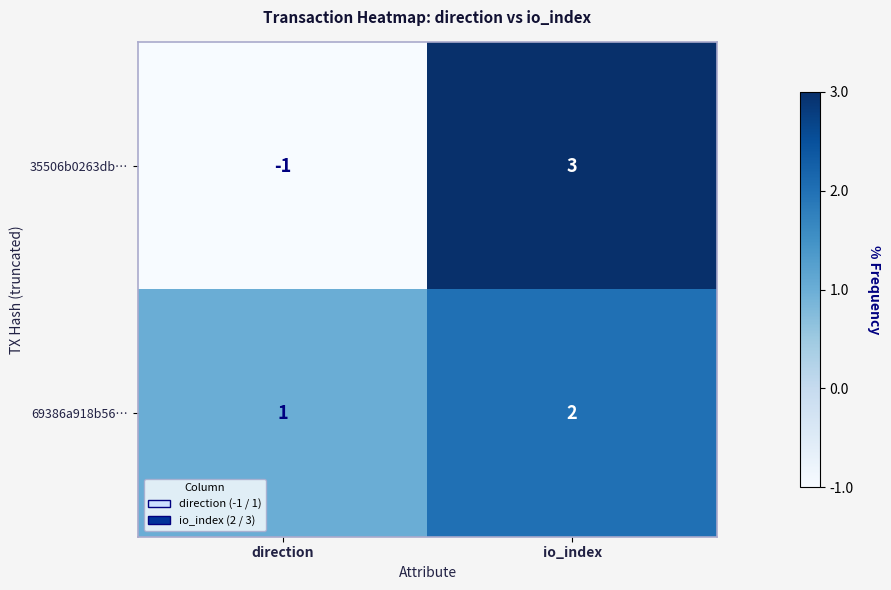

List the series in order of their overall mean, lowest first.

35506b0263db…, 69386a918b56…